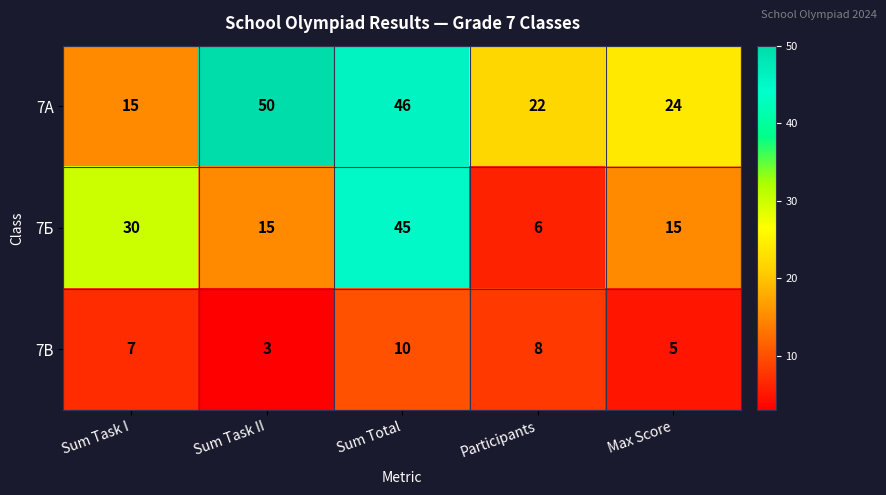

What is the sum of all 7Б values?

111